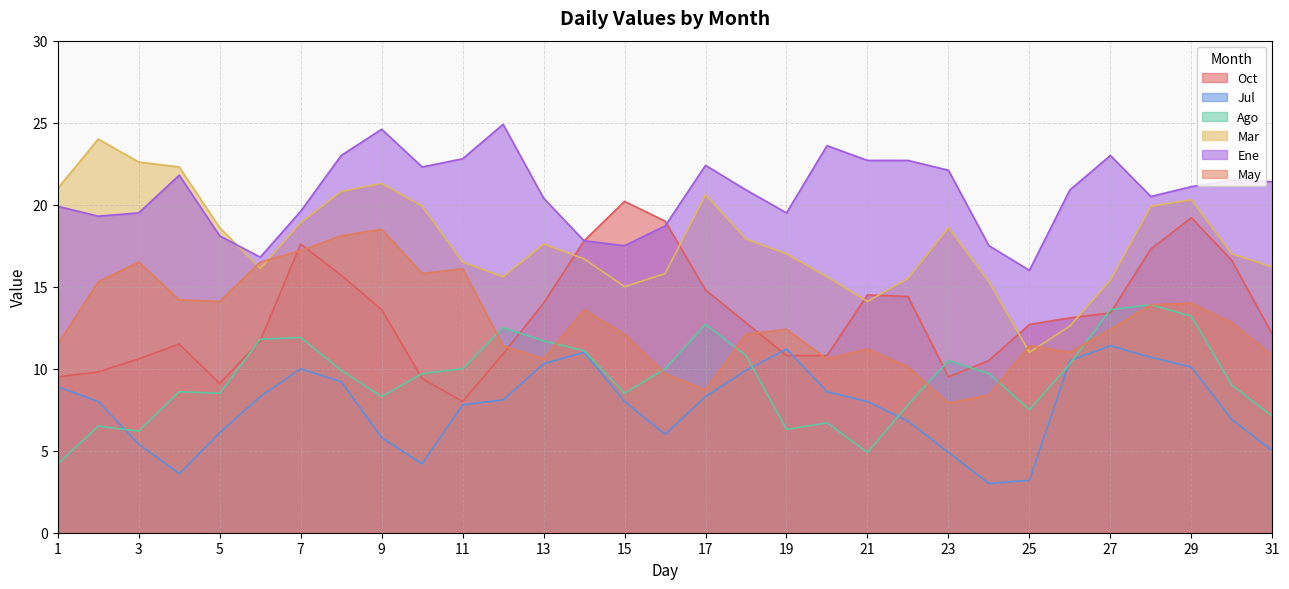

List the labels in order of May value, largest first.

9, 8, 7, 3, 6, 11, 10, 2, 4, 5, 29, 28, 14, 30, 19, 27, 15, 18, 1, 12, 25, 21, 26, 31, 13, 20, 22, 16, 17, 24, 23